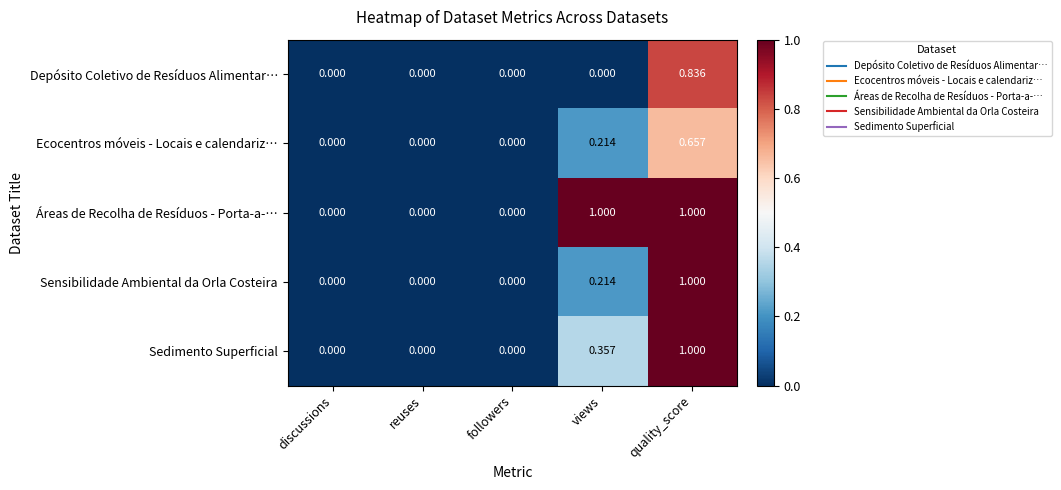

At which category is the sum across all series the highest?

quality_score